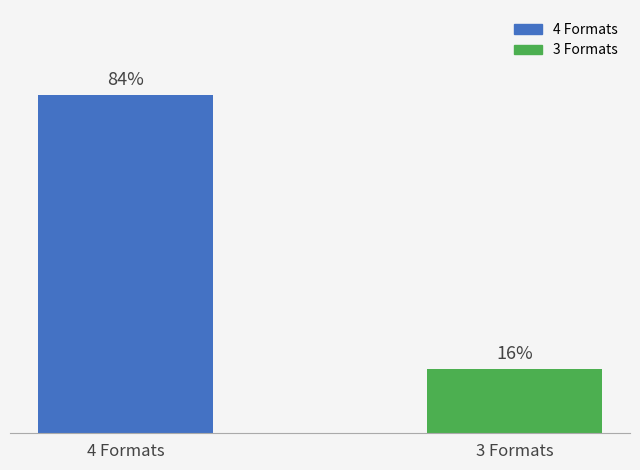

What is the label of the 2nd bar from the left?

3 Formats